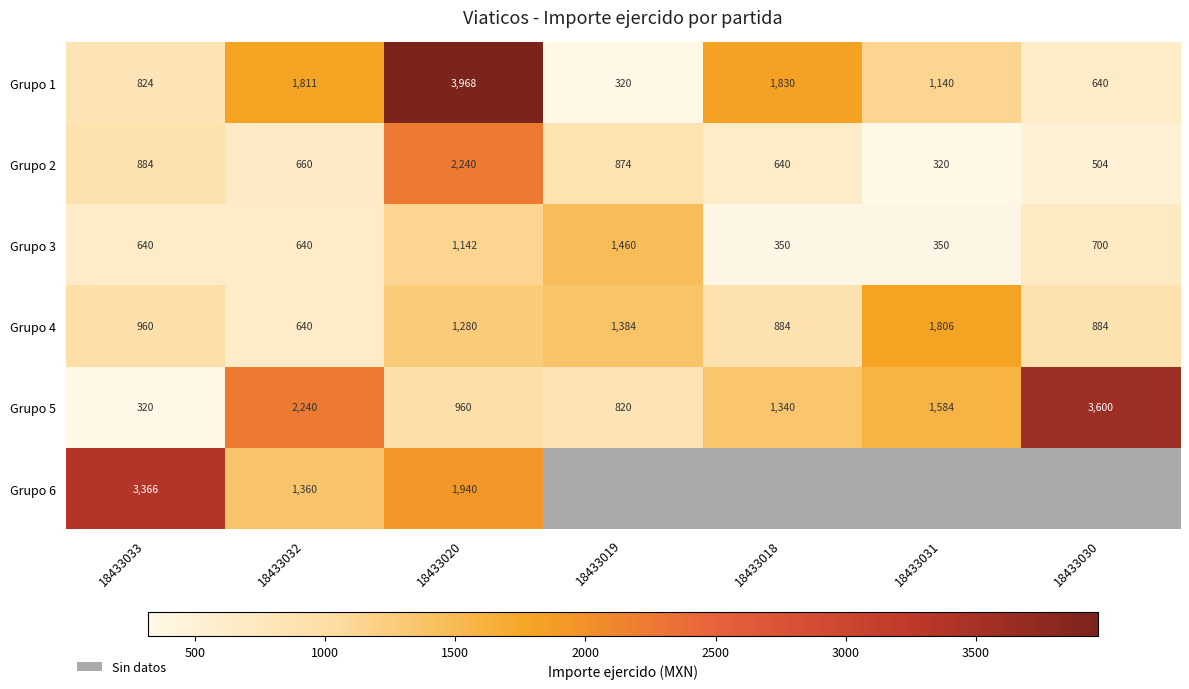

Is the value of Grupo 2 at 18433030 greater than the value of Grupo 5 at 18433018?

No